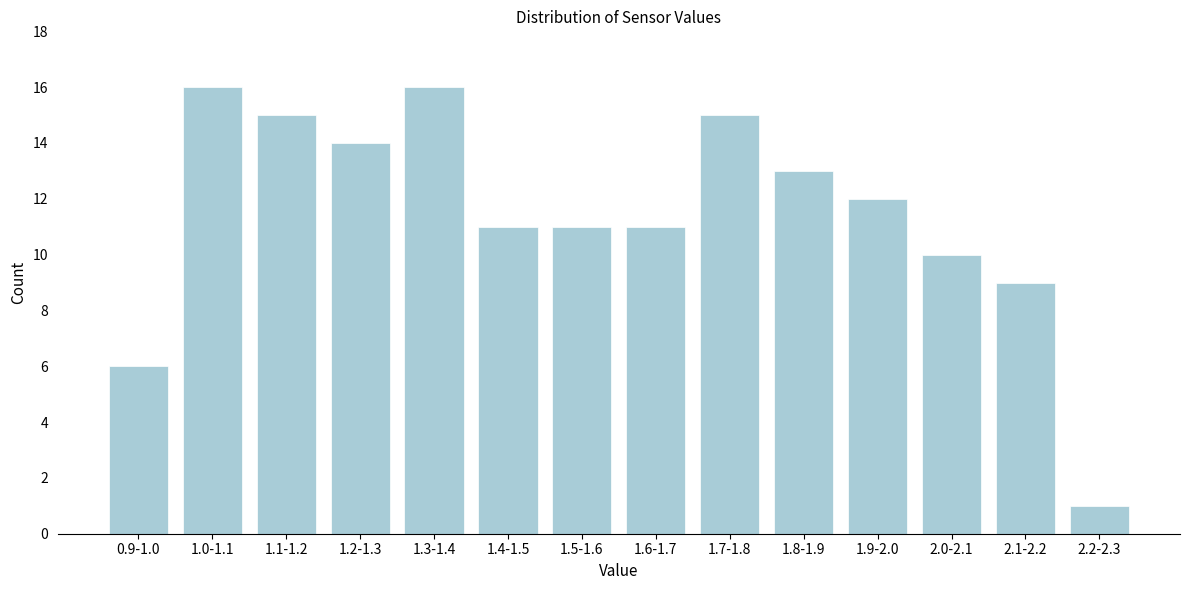

Reading left to right, extract all data points from this chart.

6	16	15	14	16	11	11	11	15	13	12	10	9	1